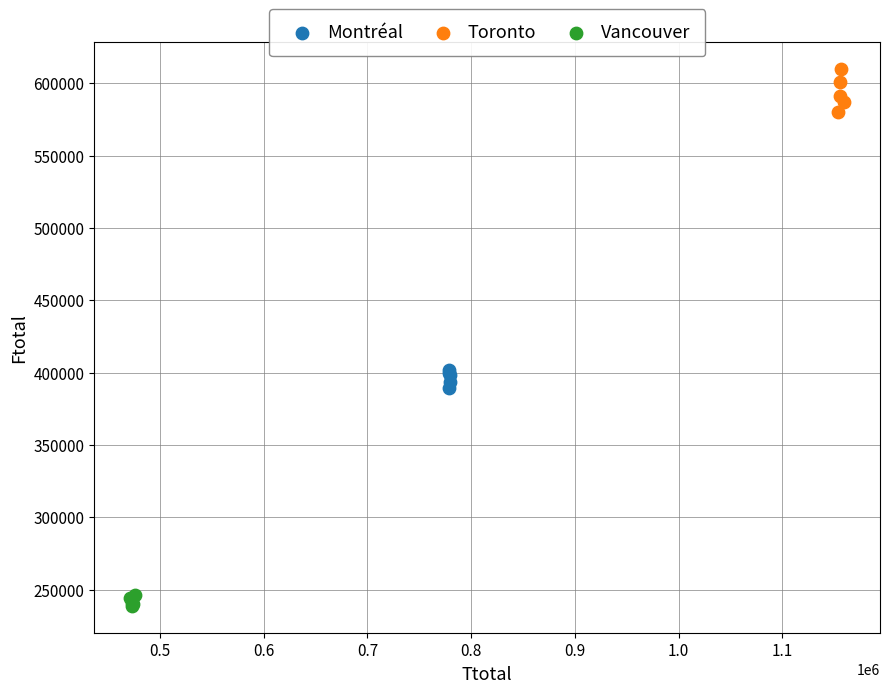

Which series has the widest spread of Y values?

Toronto